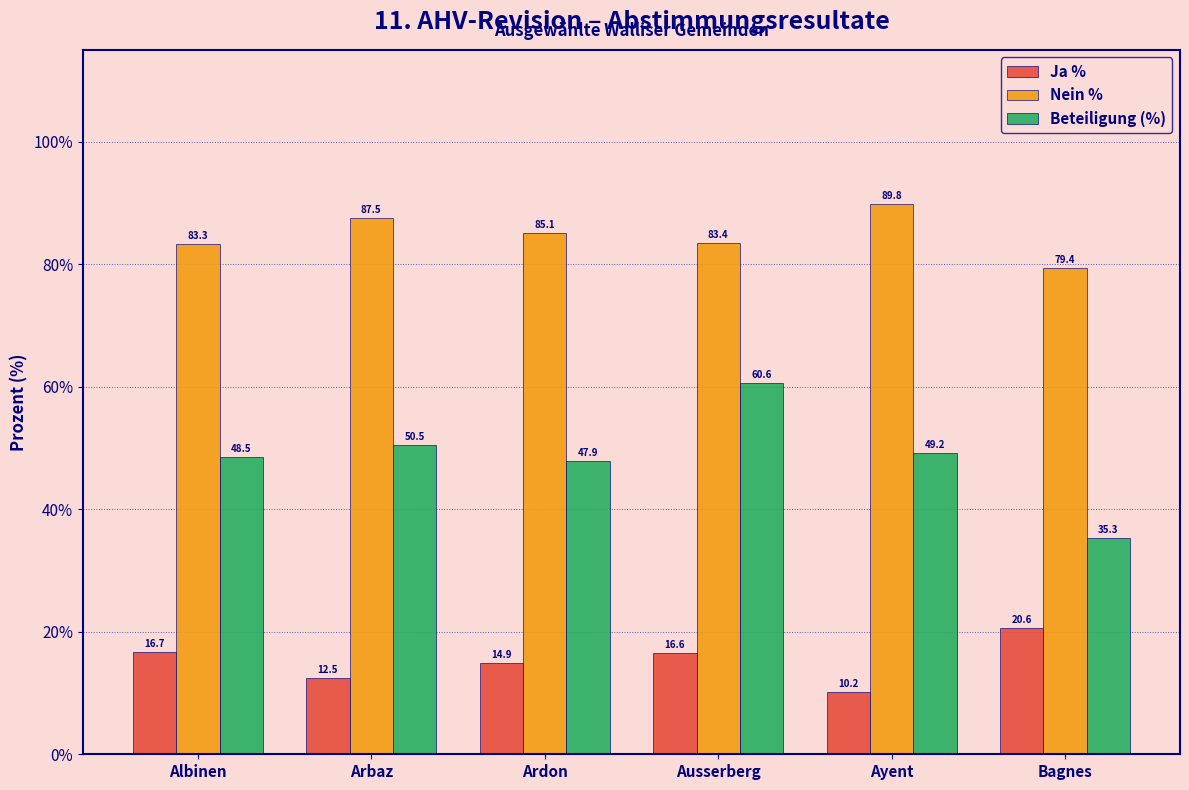

What are all the series names shown in the legend?

Ja %, Nein %, Beteiligung (%)